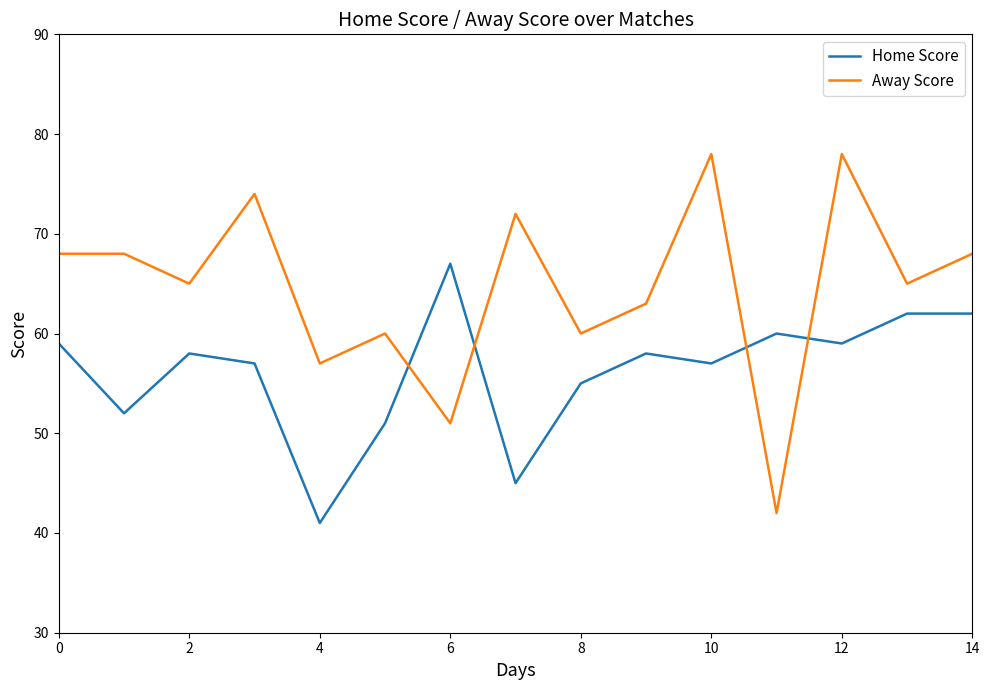

Count the number of data series in this chart.

2